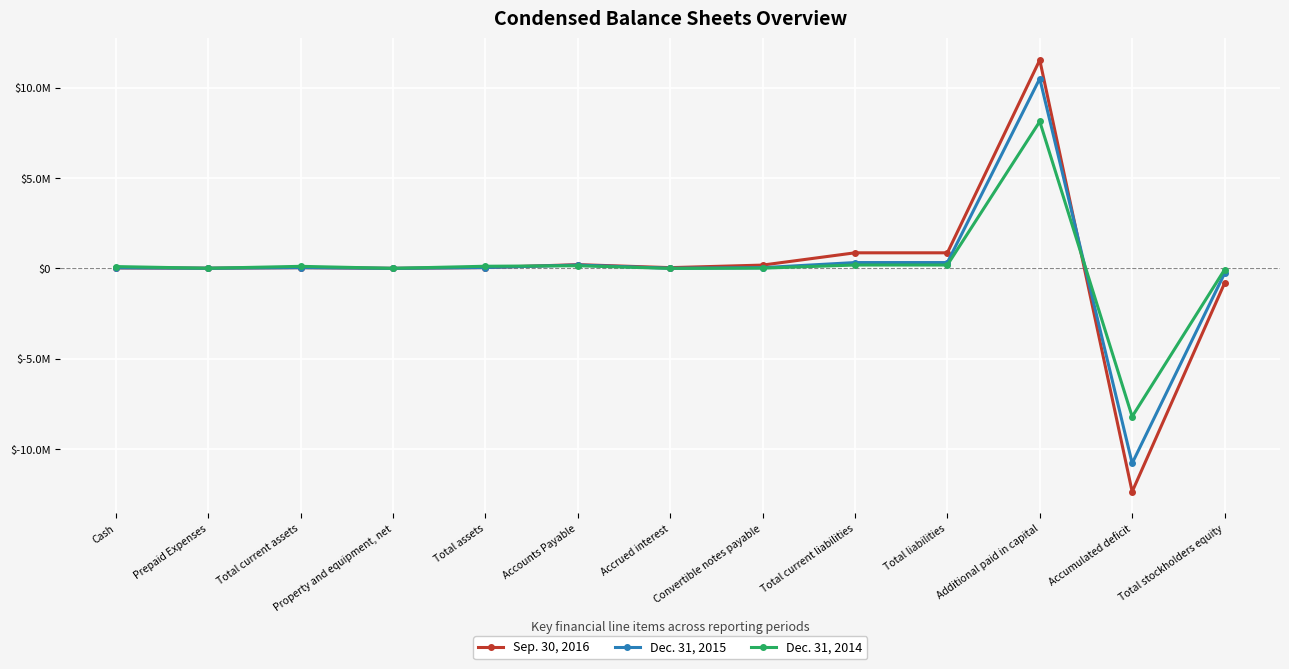

Where is the first local maximum for Sep. 30, 2016?

Total current assets